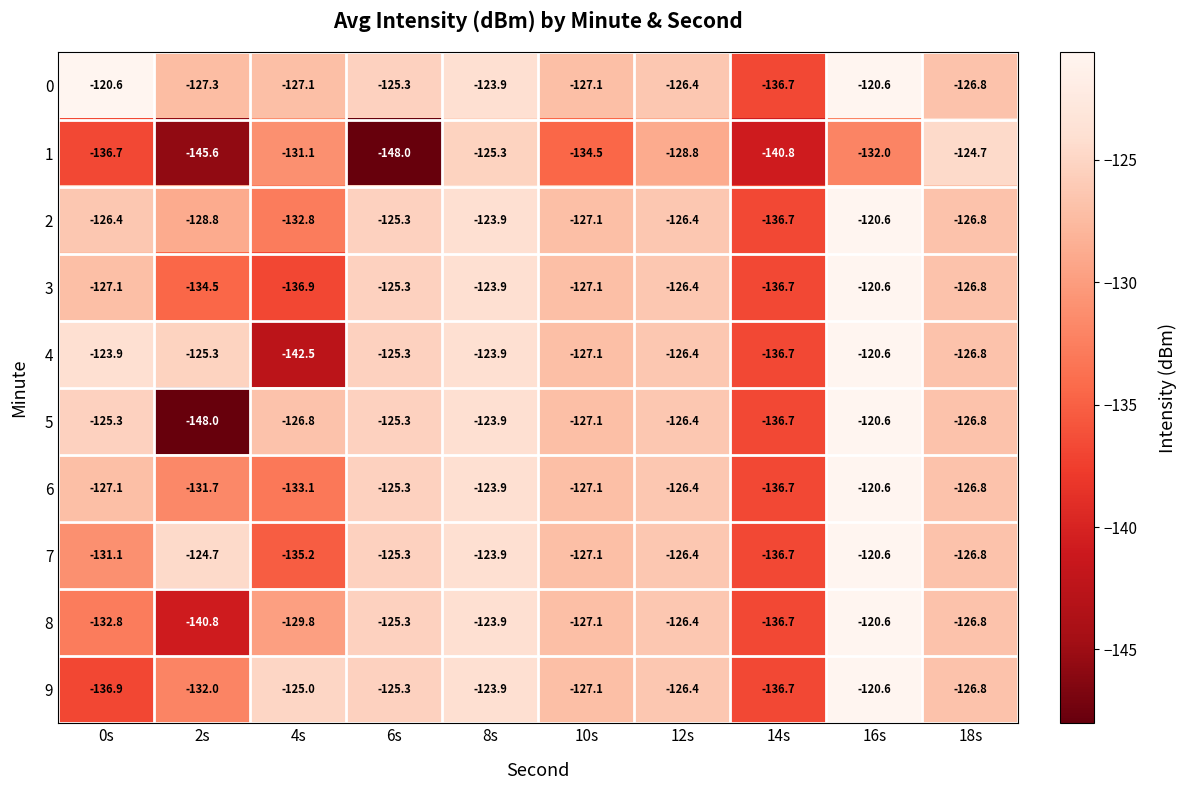

What is the difference between the maximum and second lowest values in the 8 series?

16.1